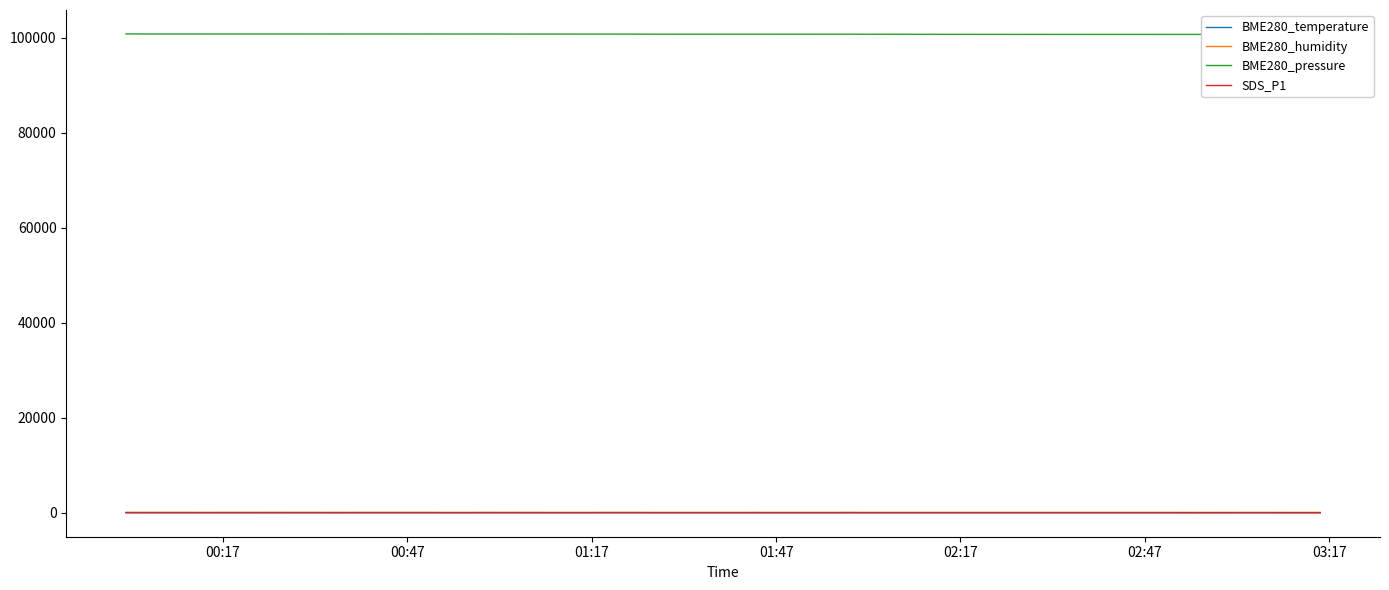

The BME280_pressure series shows 52262.7 at 28. True or false?

False